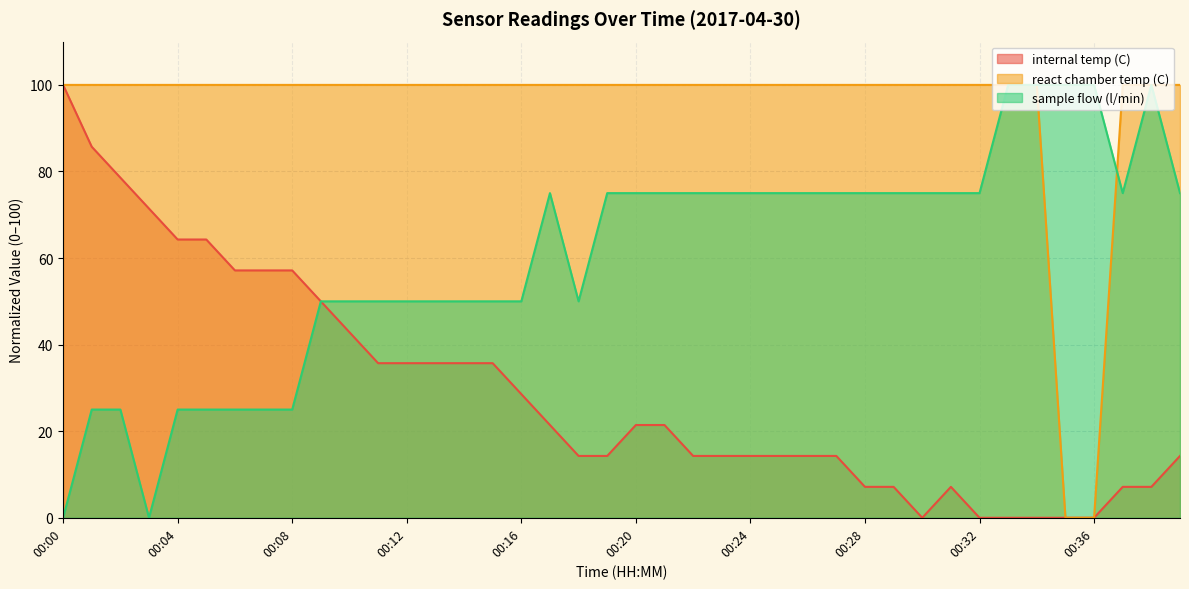

How many lines are shown in the chart?

3